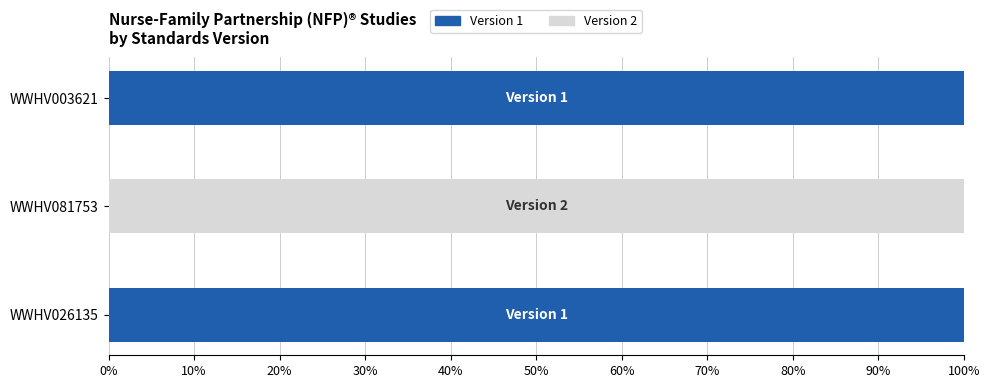

What is the maximum value for Version 1?

100